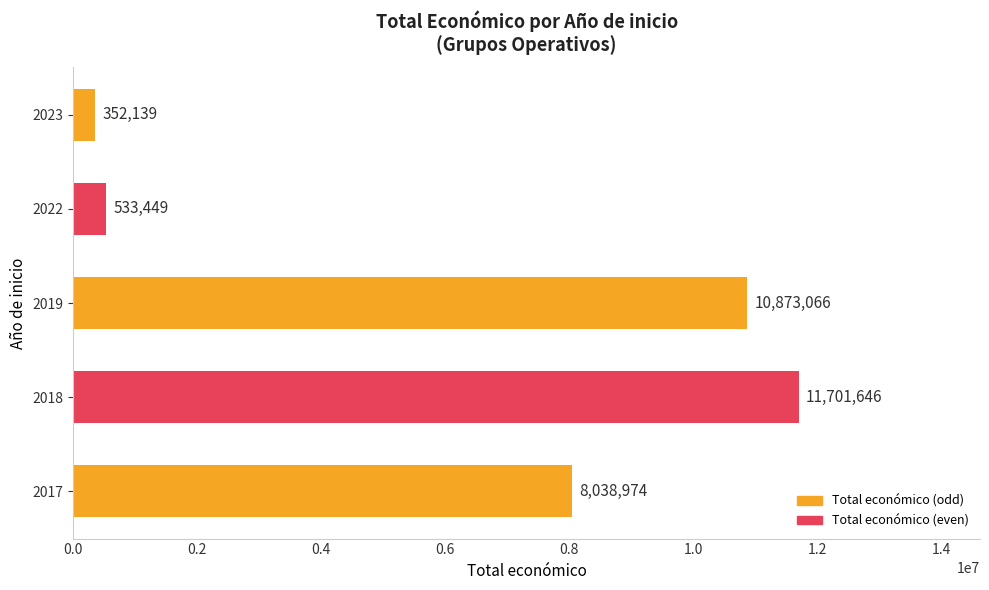

Reading top to bottom, extract all data points from this chart.

2023=352139	2022=533449	2019=10873066	2018=11701646	2017=8038974